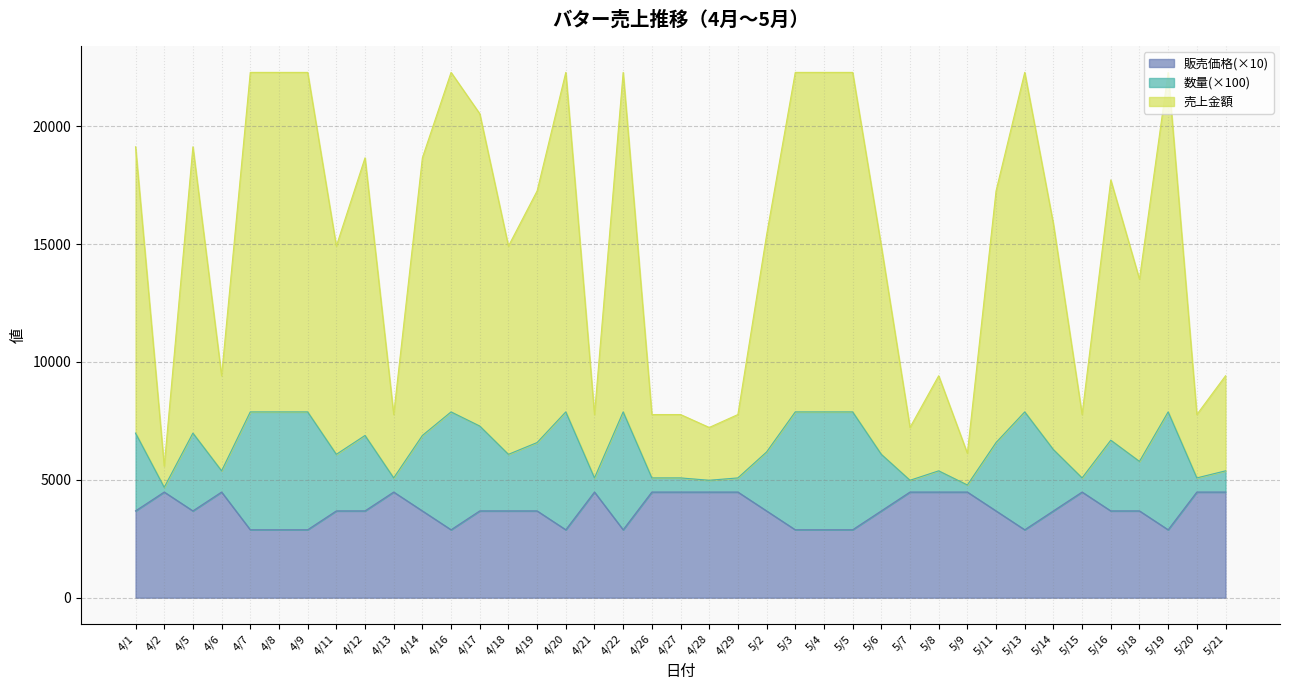

Which category has the highest value across all series?

4/7